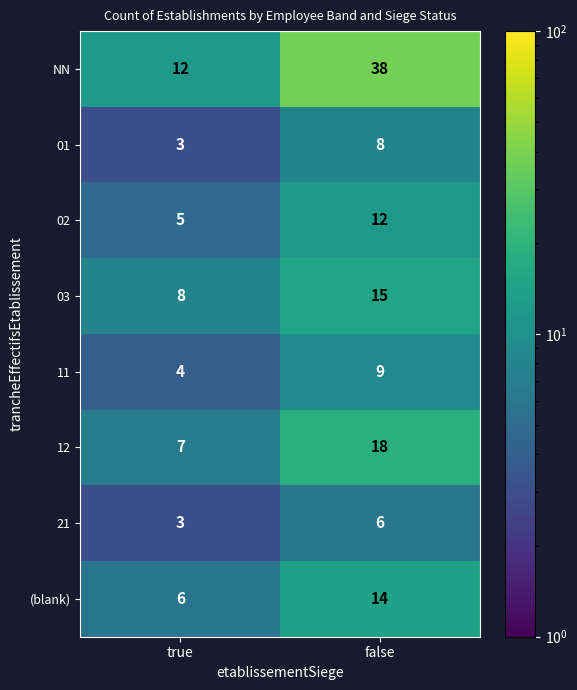

Reading left to right, what are all the values shown in this chart?

NN: 12	38
01: 3	8
02: 5	12
03: 8	15
11: 4	9
12: 7	18
21: 3	6
(blank): 6	14